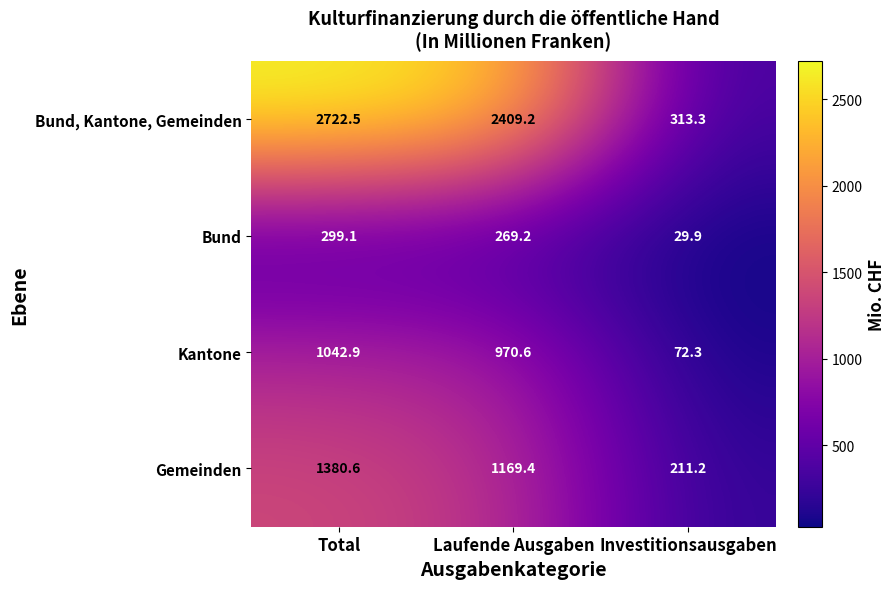

What is the difference between the maximum and minimum values in the Bund series?

269.2